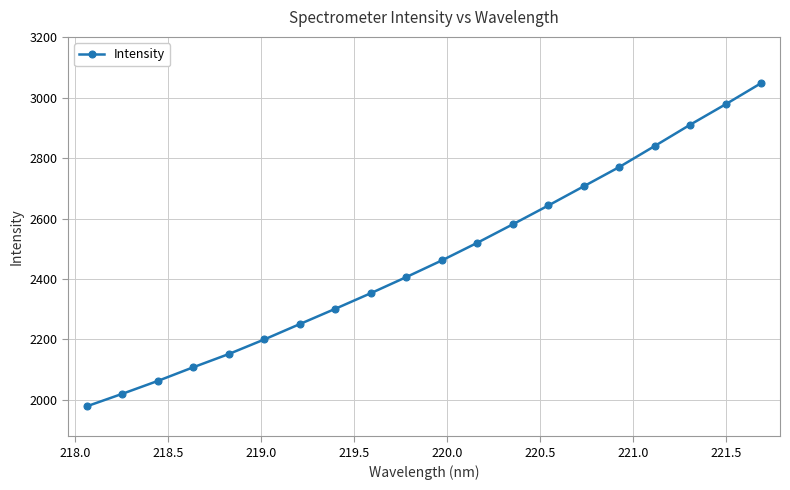

True or false: the data has more than 0 interior local peaks.

False